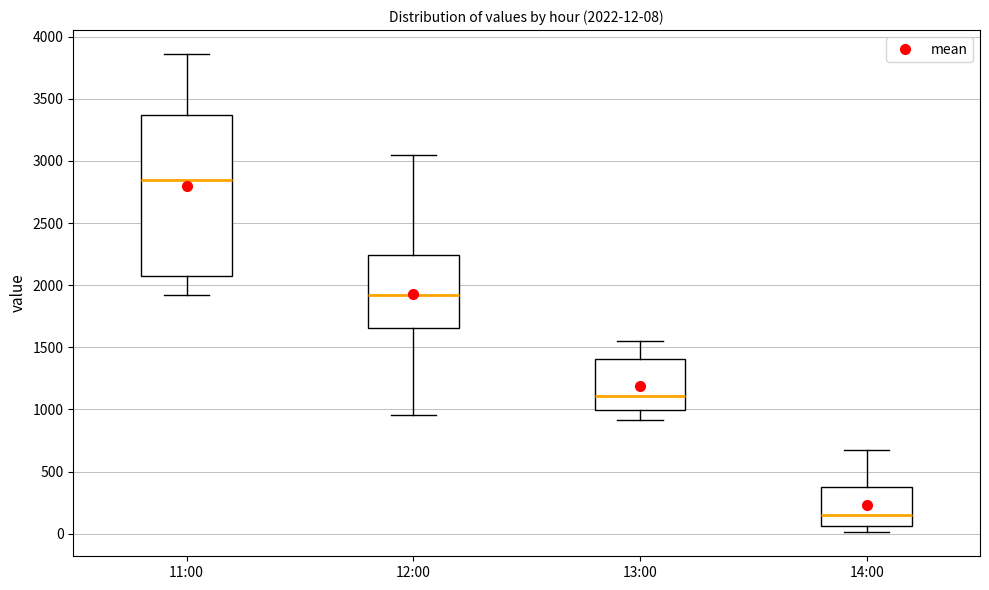

Which box has the lowest median line?

14:00